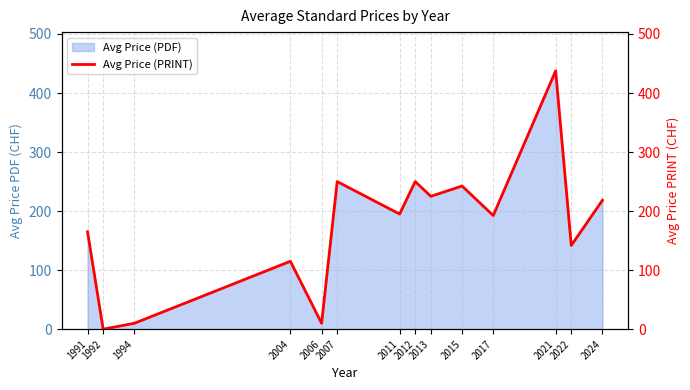

At which label does the data first exceed 195?

2007